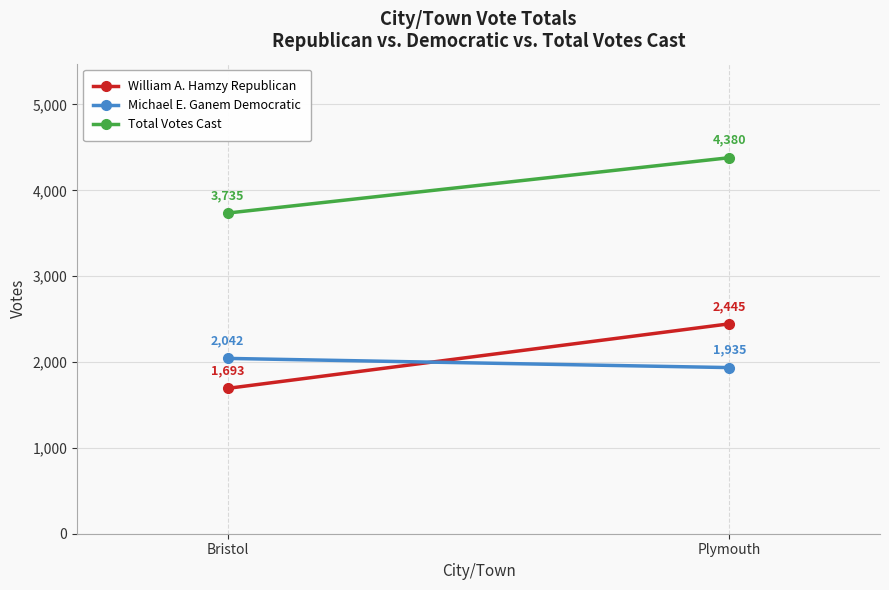

The value of William A. Hamzy Republican at Plymouth is 4112. True or false?

False